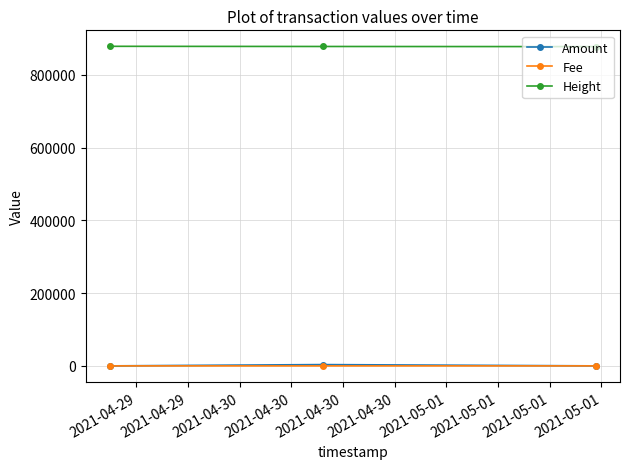

At how many categories does at least one series exceed 423010?

3